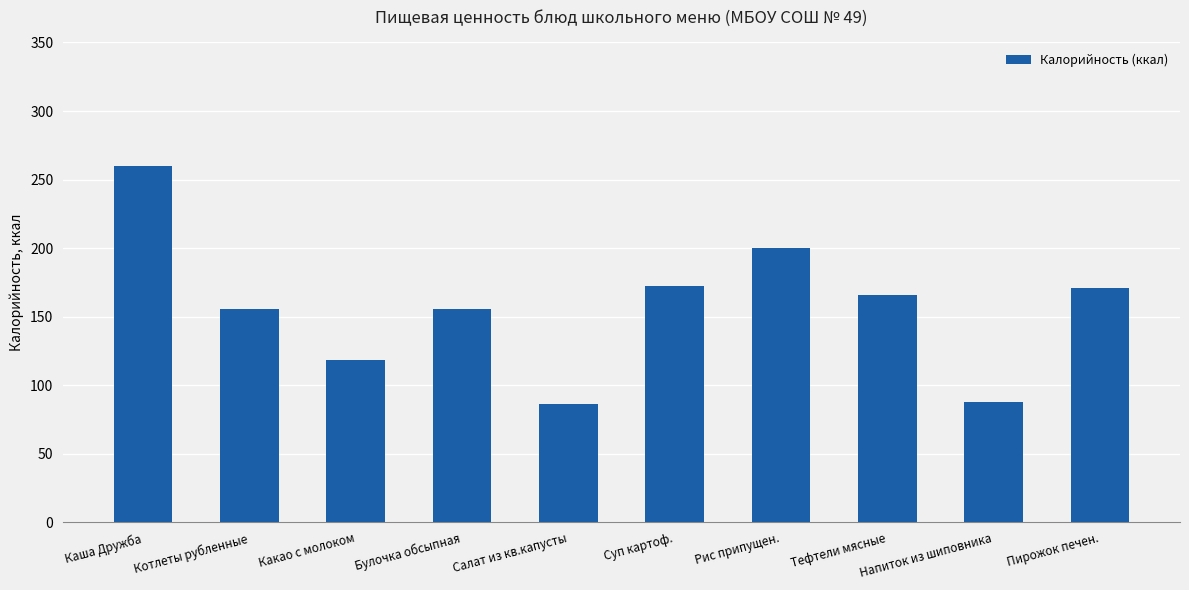

What is the average value?

157.4